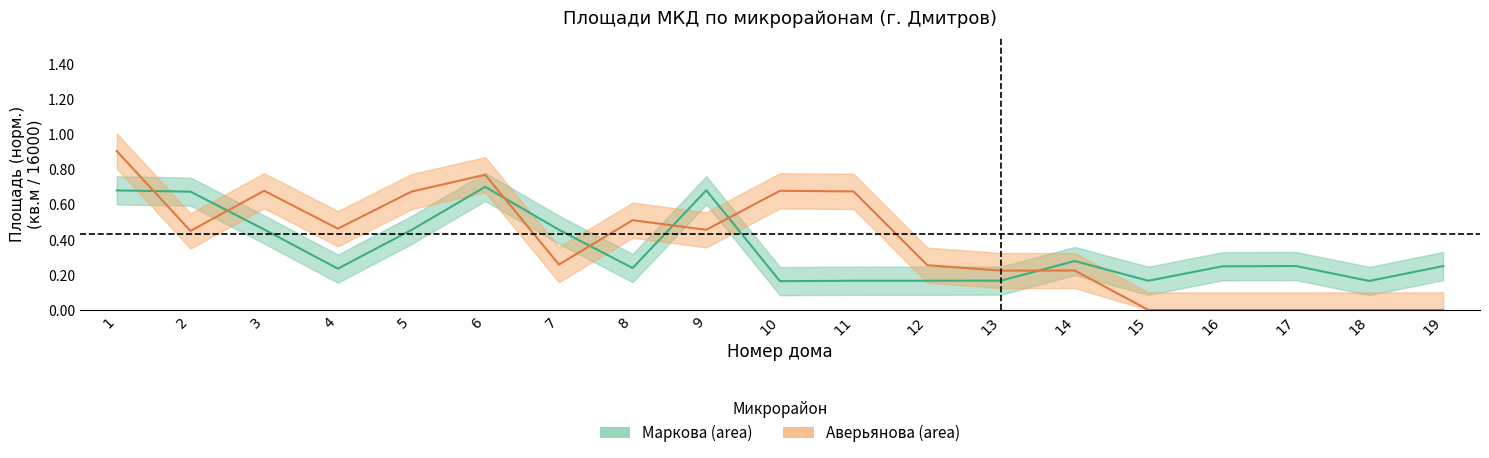

Where do Аверьянова (area) and Маркова (area) first cross each other?

1 and 2